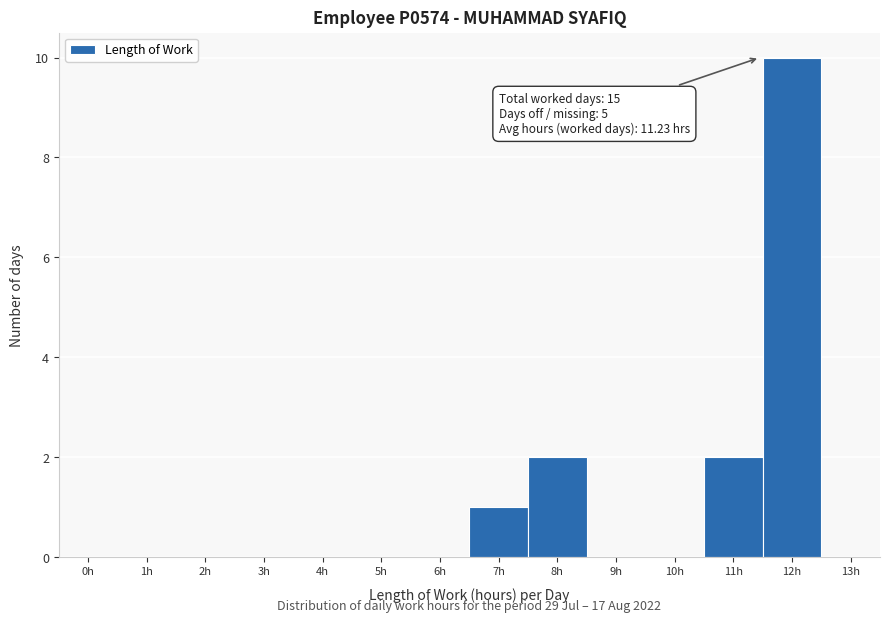

Reading left to right, what are all the values shown in this chart?

0h=0	1h=0	2h=0	3h=0	4h=0	5h=0	6h=0	7h=1	8h=2	9h=0	10h=0	11h=2	12h=10